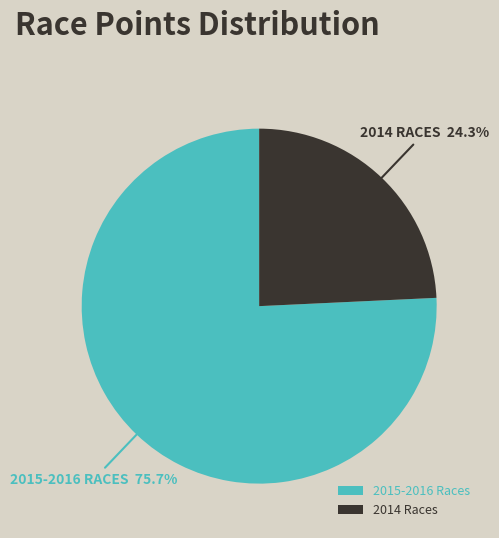

Does any single category account for the majority?

Yes